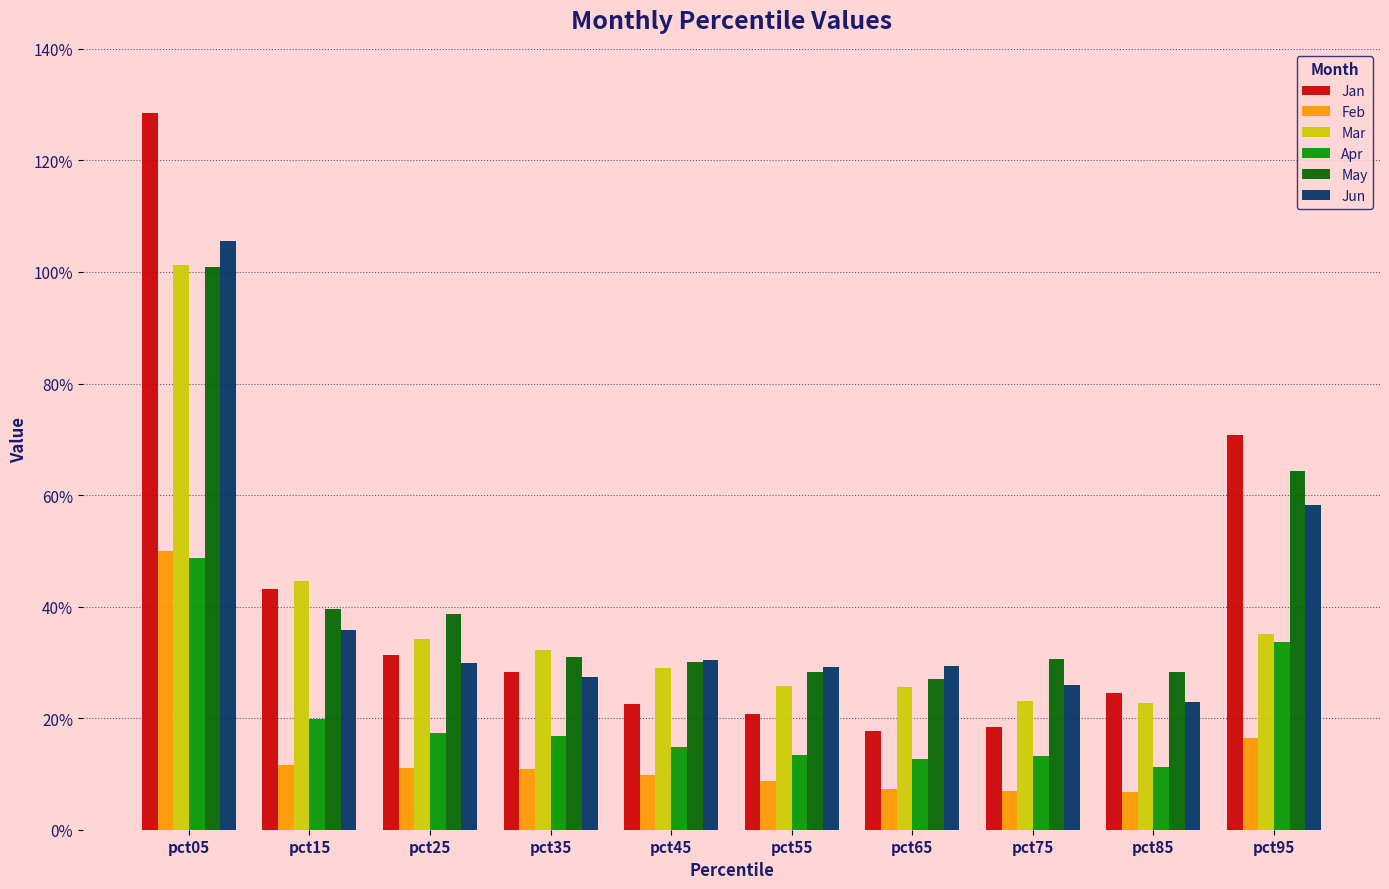

Is it true that Mar equals 0.3 at pct35?

True